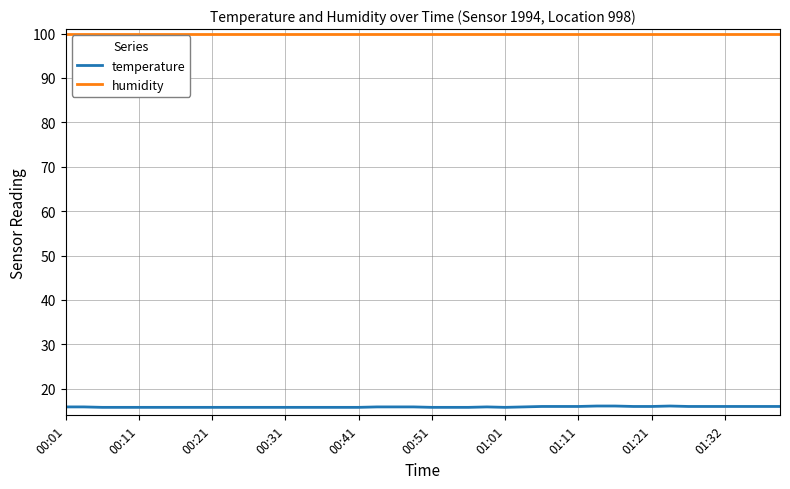

What is the minimum value shown in the chart?

15.8